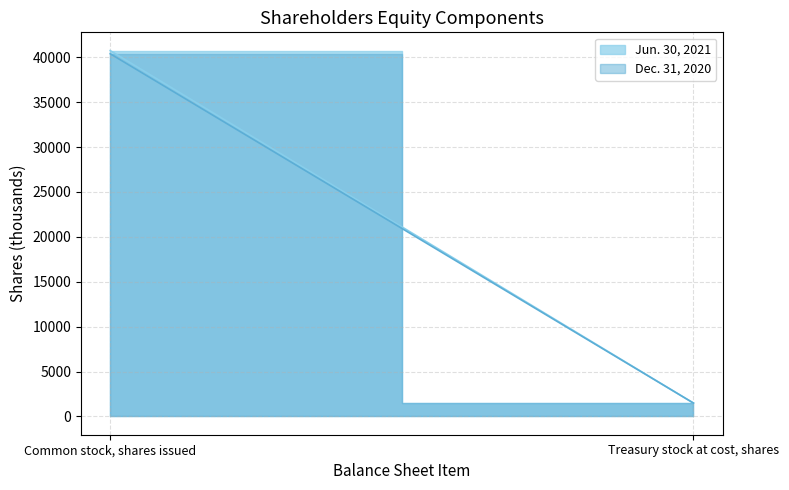

The value of Dec. 31, 2020 at Common stock, shares issued is 18878. True or false?

False